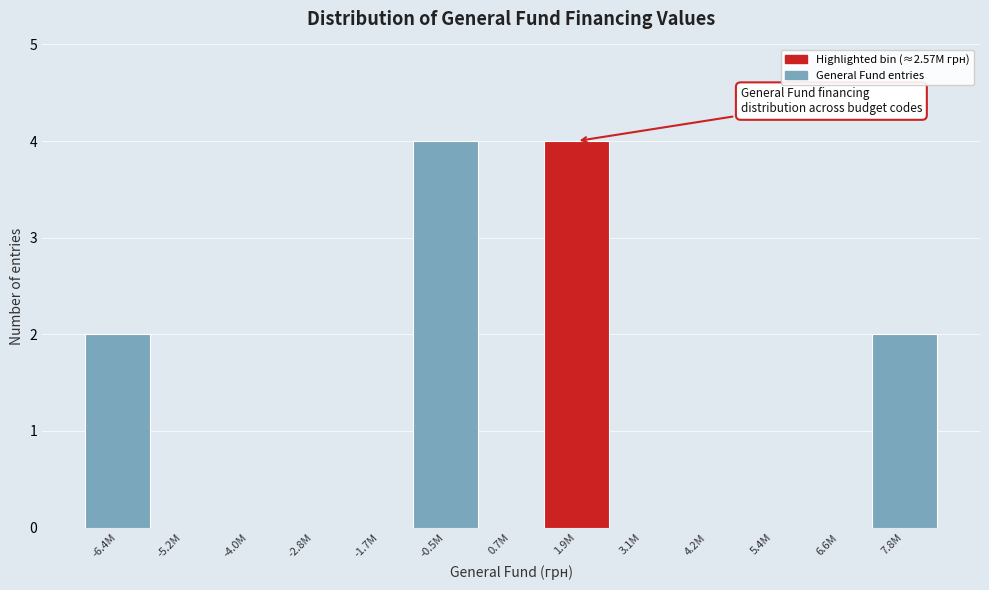

Reading right to left, what are all the values shown in this chart?

7.8M=2	6.6M=0	5.4M=0	4.2M=0	3.1M=0	1.9M=4	0.7M=0	-0.5M=4	-1.7M=0	-2.8M=0	-4.0M=0	-5.2M=0	-6.4M=2